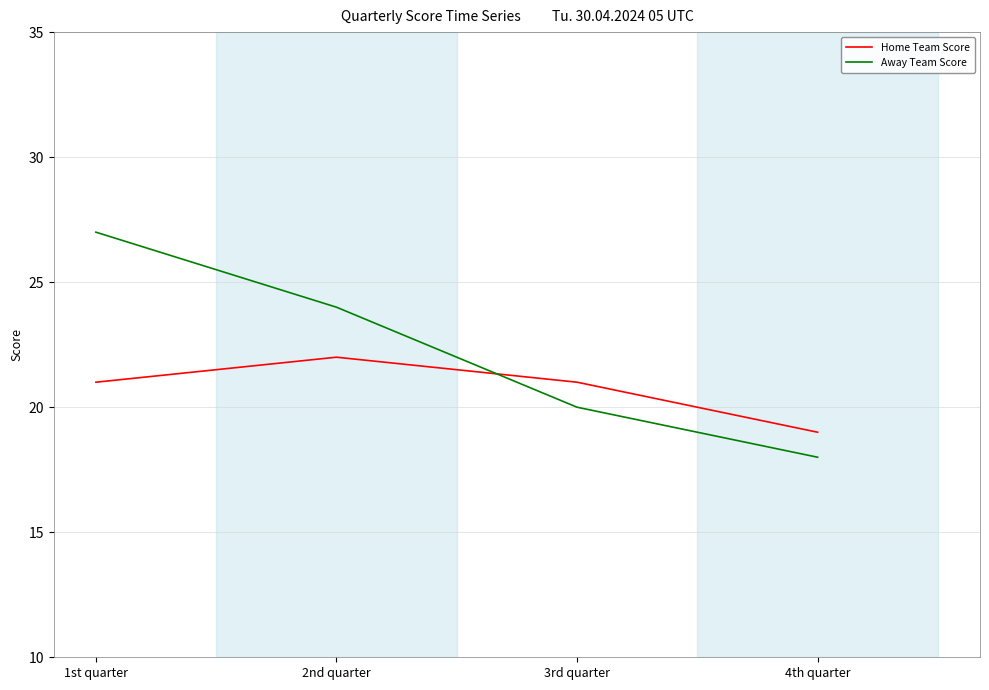

Reading right to left, transcribe all the data shown in this chart.

Home Team Score: 19	21	22	21
Away Team Score: 18	20	24	27